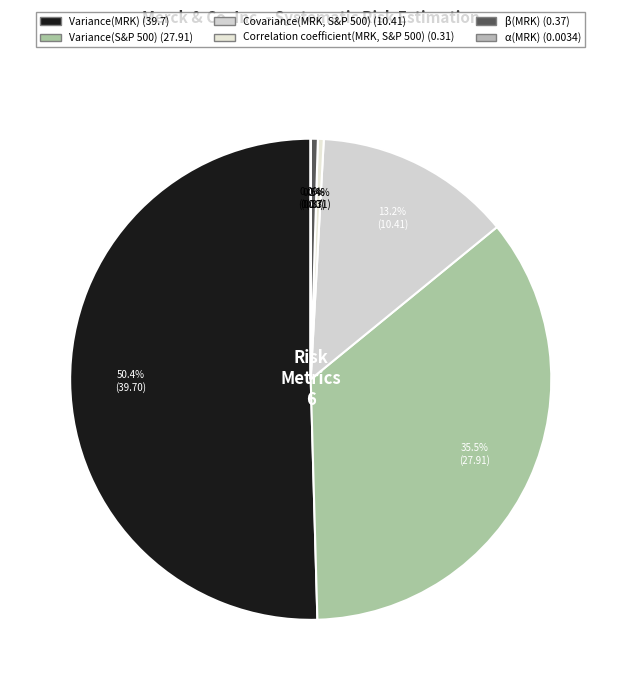

True or false: α(MRK) accounts for 7% of the total.

False